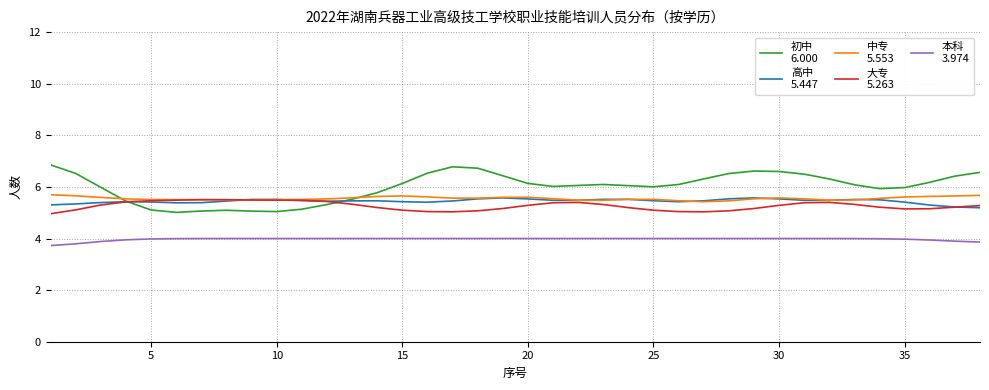

What is the greatest value displayed?

6.9